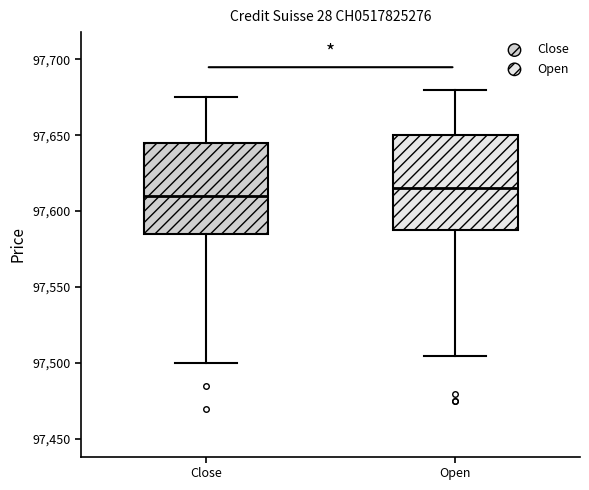

Reading left to right, transcribe this box plot: for each box, give where its median line is, the range the box spans, and where its two whiskers end, as read against the y-axis. The values are not printed on the chart, so give them approximately, as read against the axis.

Close: median 97610, box 97585 to 97645, whiskers 97500 to 97675
Open: median 97615, box 97590 to 97650, whiskers 97505 to 97680